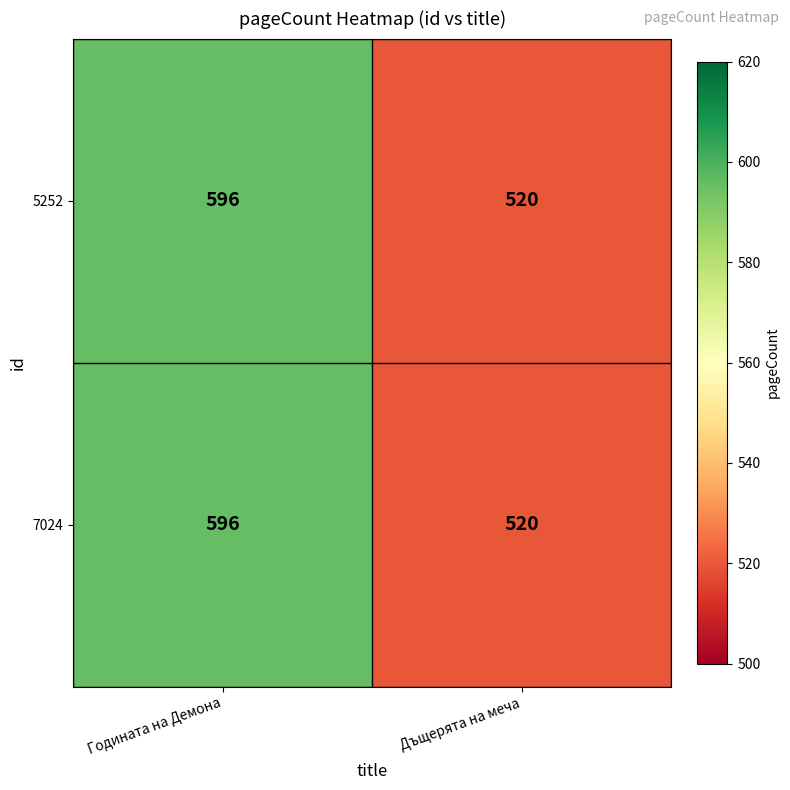

What is the sum of the 5252 values at Дъщерята на меча and Годината на Демона?

1116